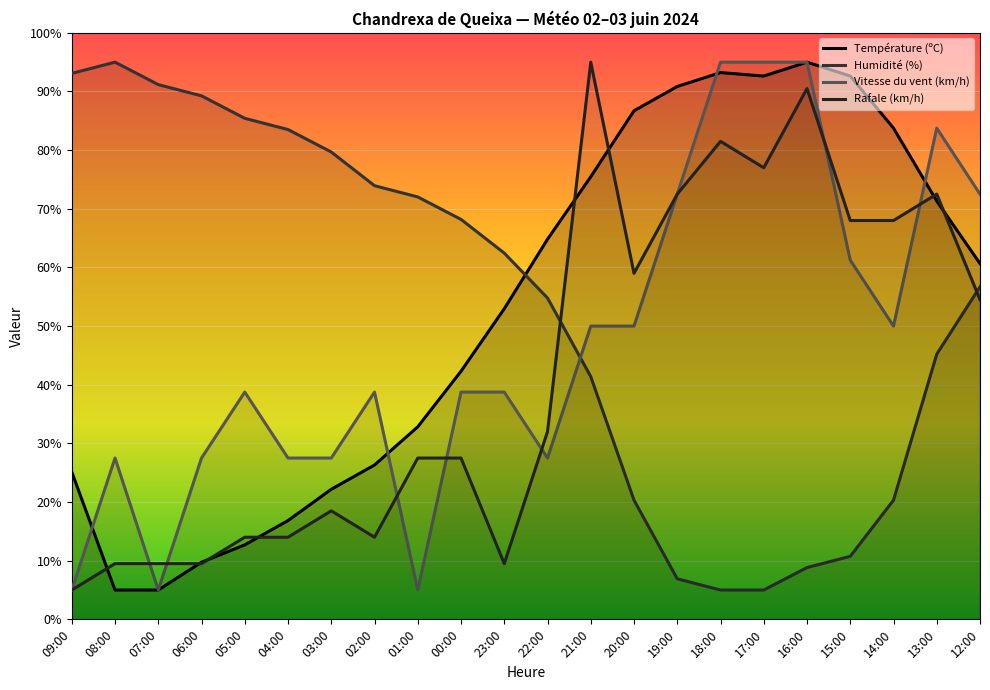

Is it true that Température (ºC) equals 8.6 at 04:00?

False